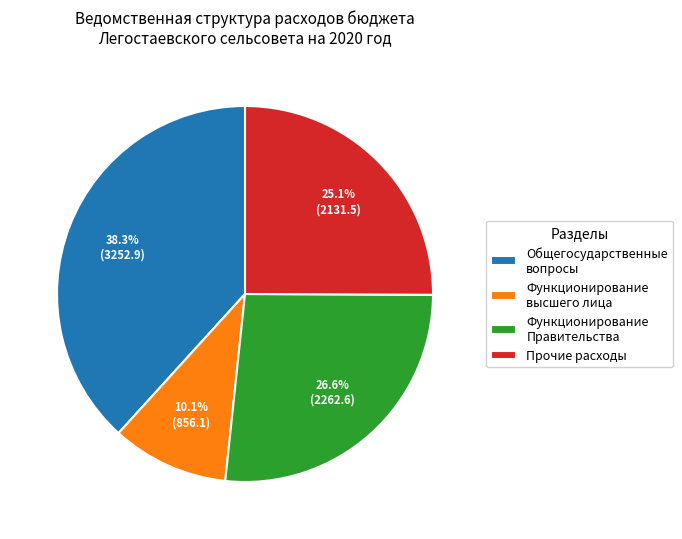

Count the number of slices in the pie.

4